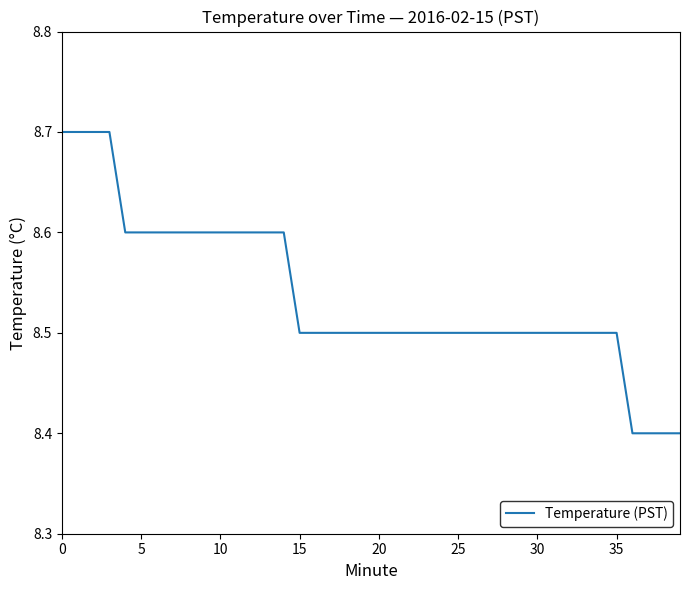

Does the chart display data point markers on the line(s)?

No